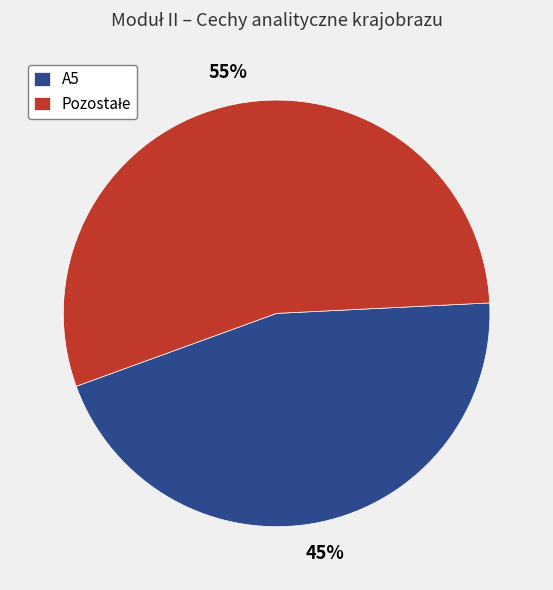

Is it true that A5 is 45% of the pie?

True